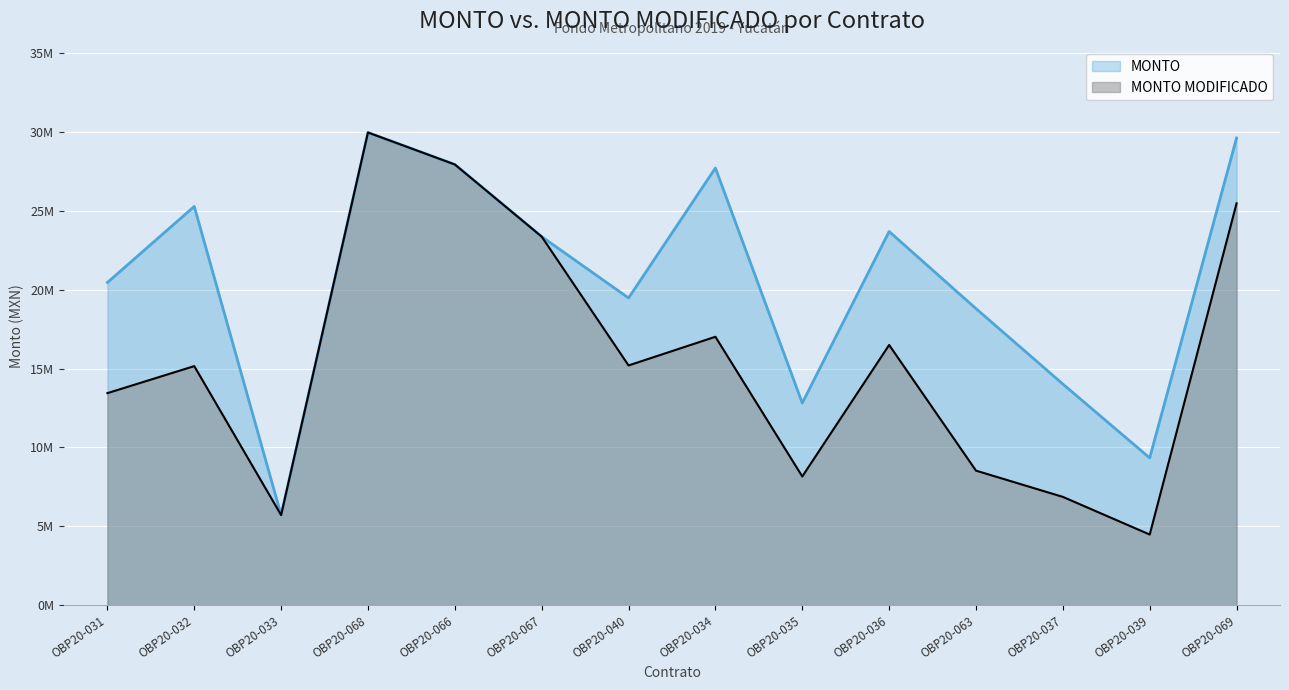

At how many categories does at least one series exceed 17825553?

10